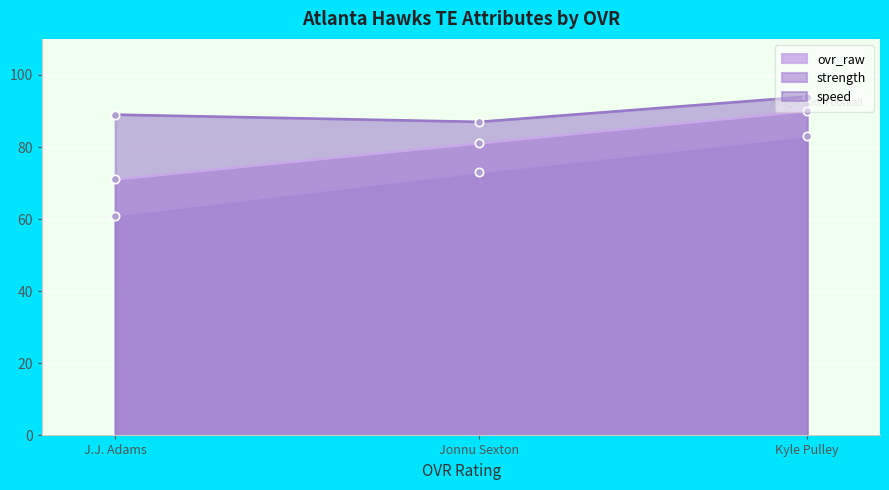

Which series has the largest total across all categories?

speed